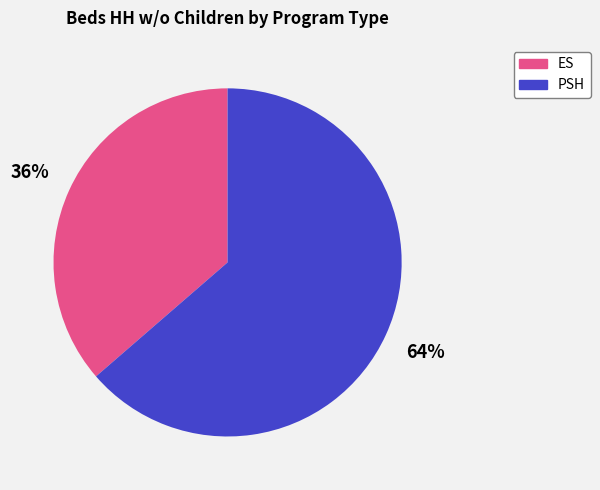

How many slices are in this pie chart?

2